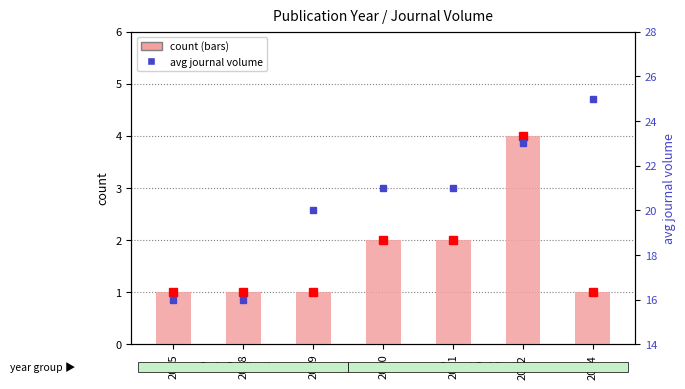

Are the bars grouped side by side (vs. stacked)?

Yes